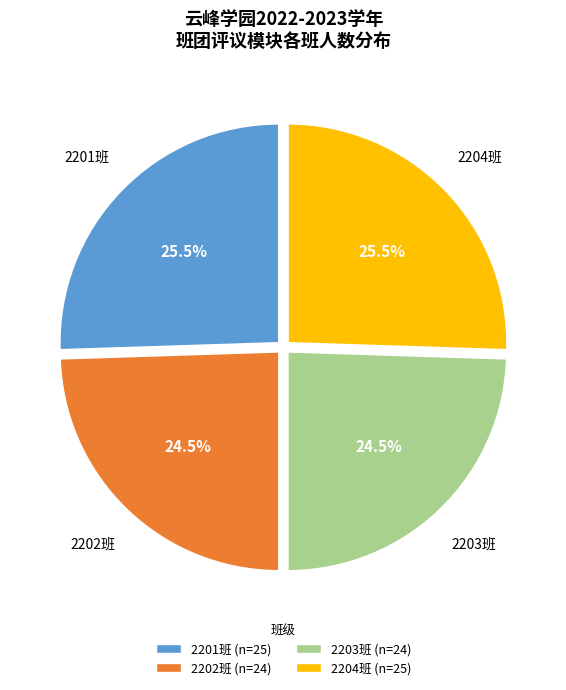

What portion of the pie excludes 2201班?

74.5%